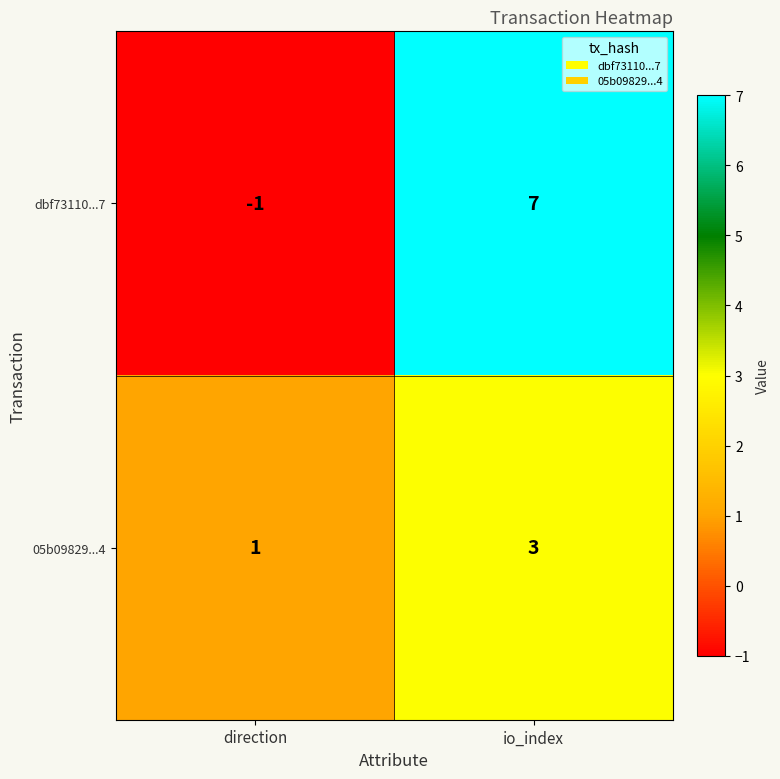

Is it true that dbf73110...7 equals -1 at direction?

True